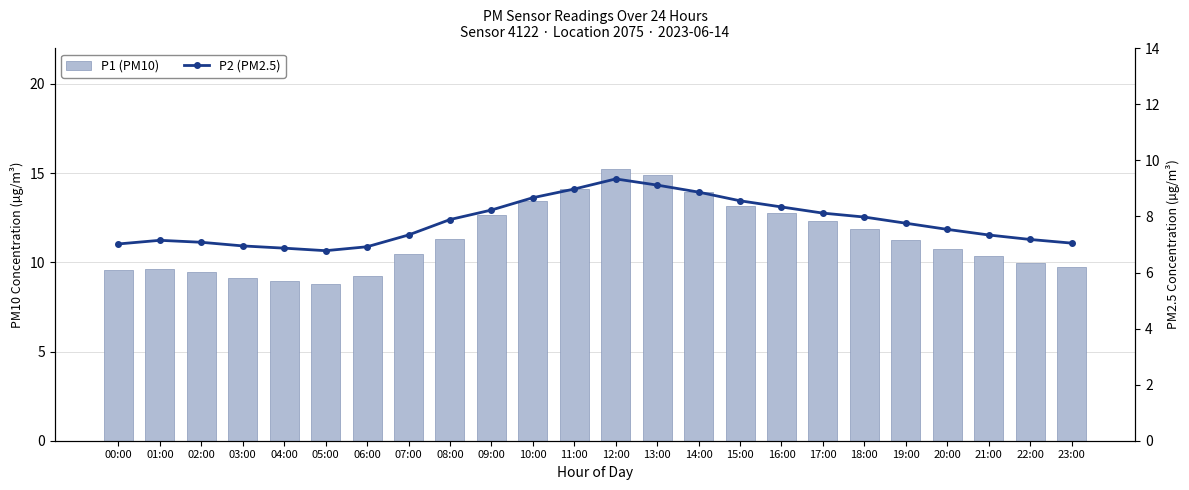

List the labels in order of P2 (PM2.5) value, largest first.

12:00, 13:00, 11:00, 14:00, 10:00, 15:00, 16:00, 09:00, 17:00, 18:00, 08:00, 19:00, 20:00, 07:00, 21:00, 22:00, 01:00, 02:00, 23:00, 00:00, 03:00, 06:00, 04:00, 05:00